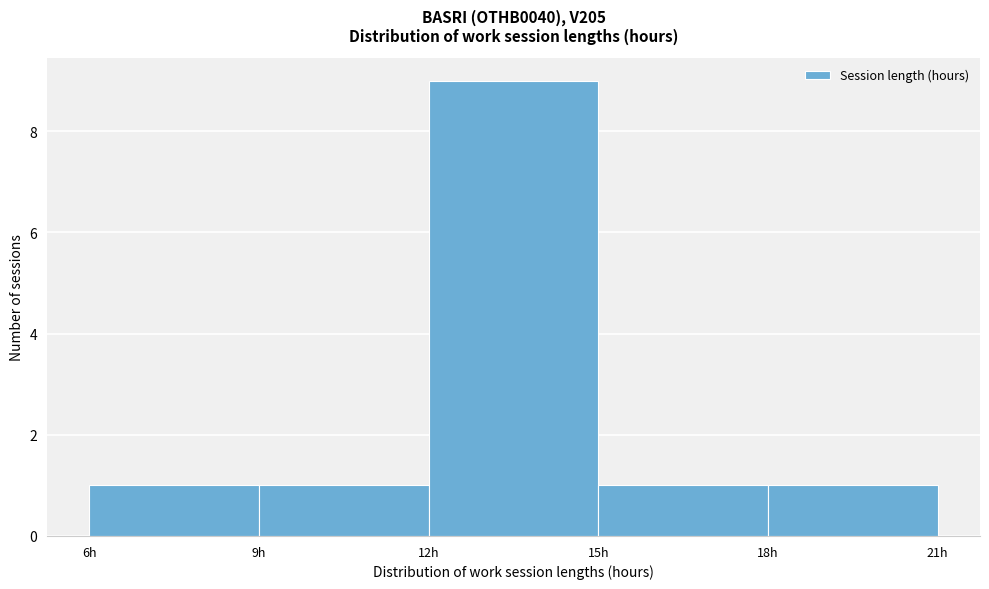

Reading left to right, transcribe this chart: for each bar, give the range it covers on the x-axis and its height. The values are not printed on the chart, so give them approximately, as read against the axis.

6 to 9: 1
9 to 12: 1
12 to 15: 9
15 to 18: 1
18 to 21: 1